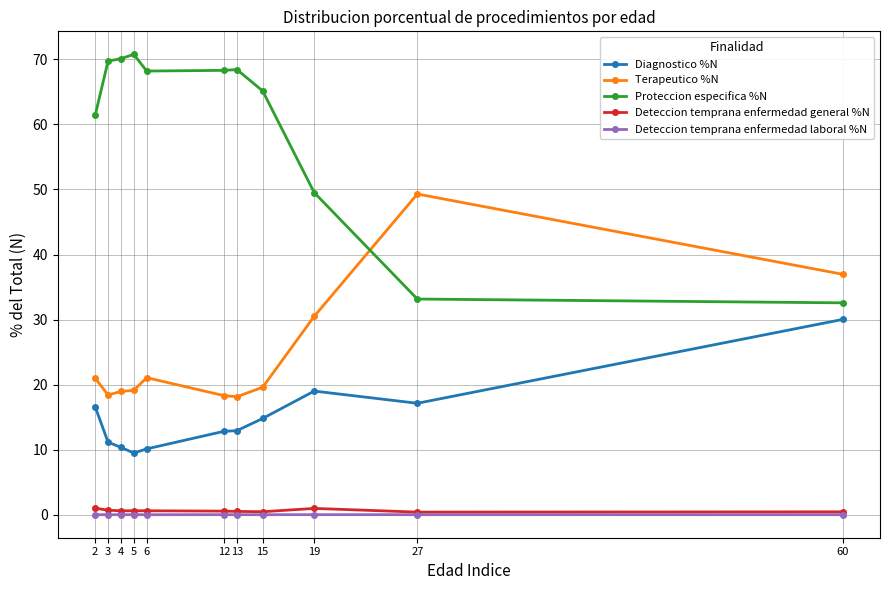

Is the value of Deteccion temprana enfermedad general %N at 6 greater than the value of Terapeutico %N at 3?

No